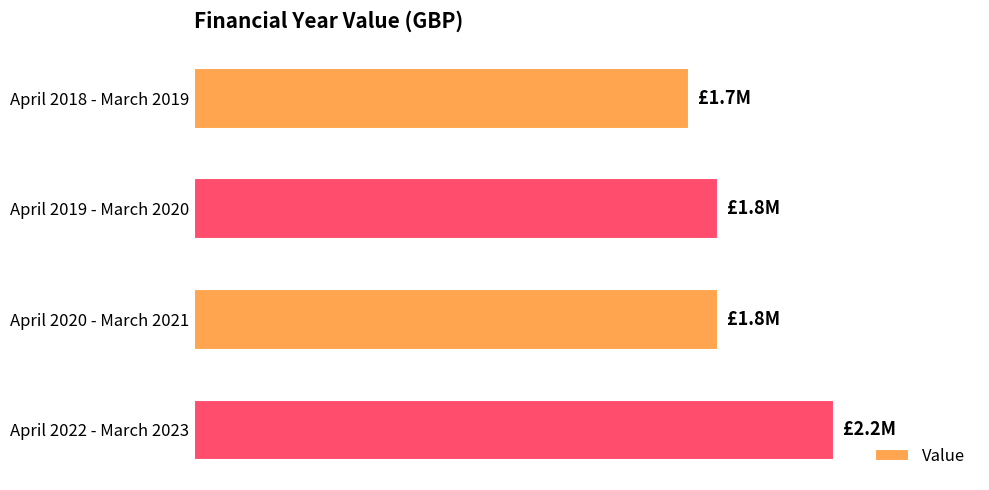

What is the minimum value shown in the chart?

1700000